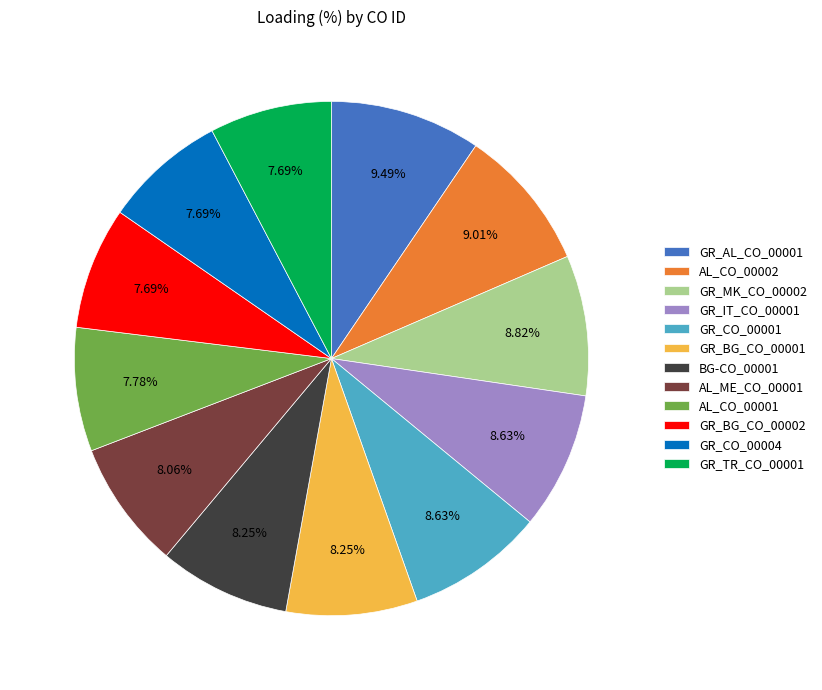

To the nearest percent, what portion does GR_CO_00001 represent?

9%